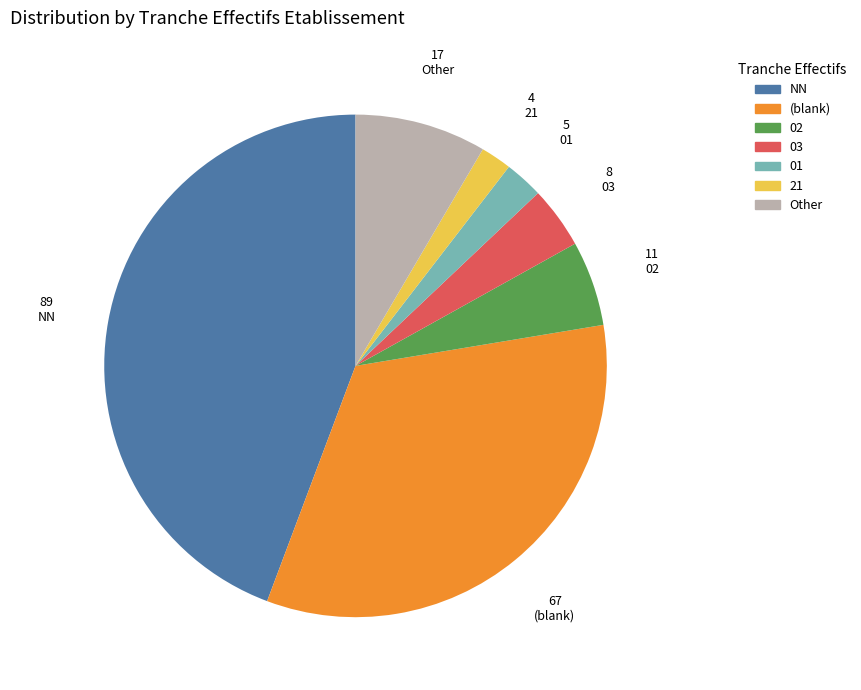

Does any single category account for the majority?

No